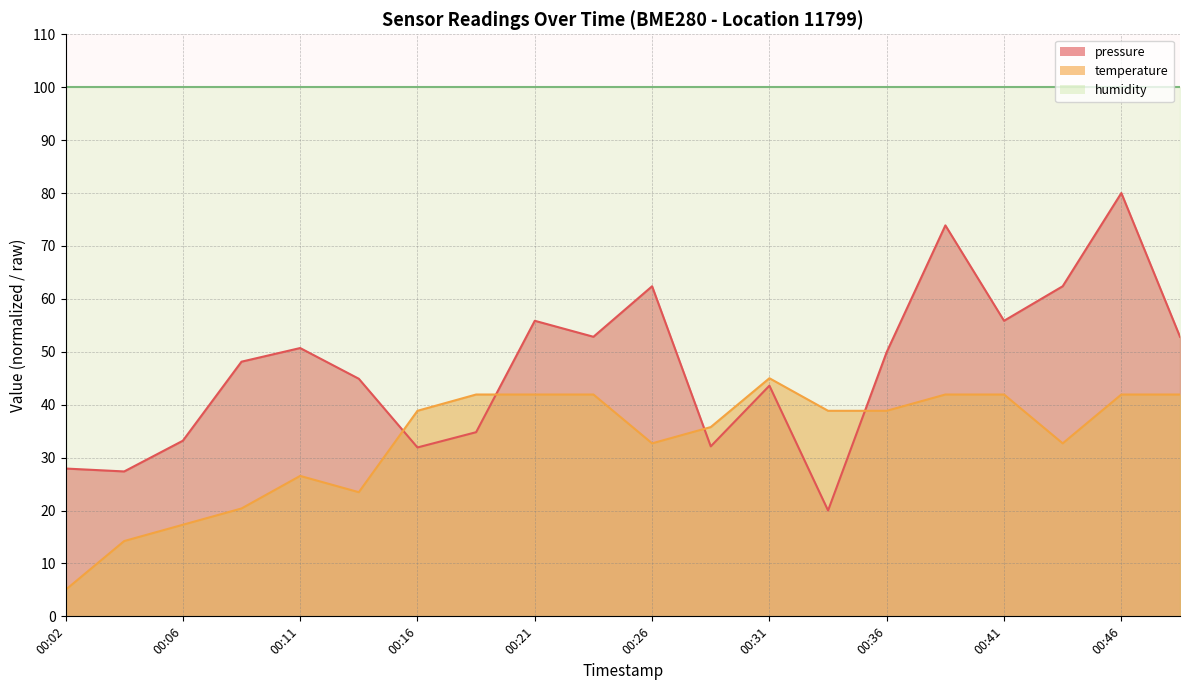

At which category is the sum across all series the highest?

00:46